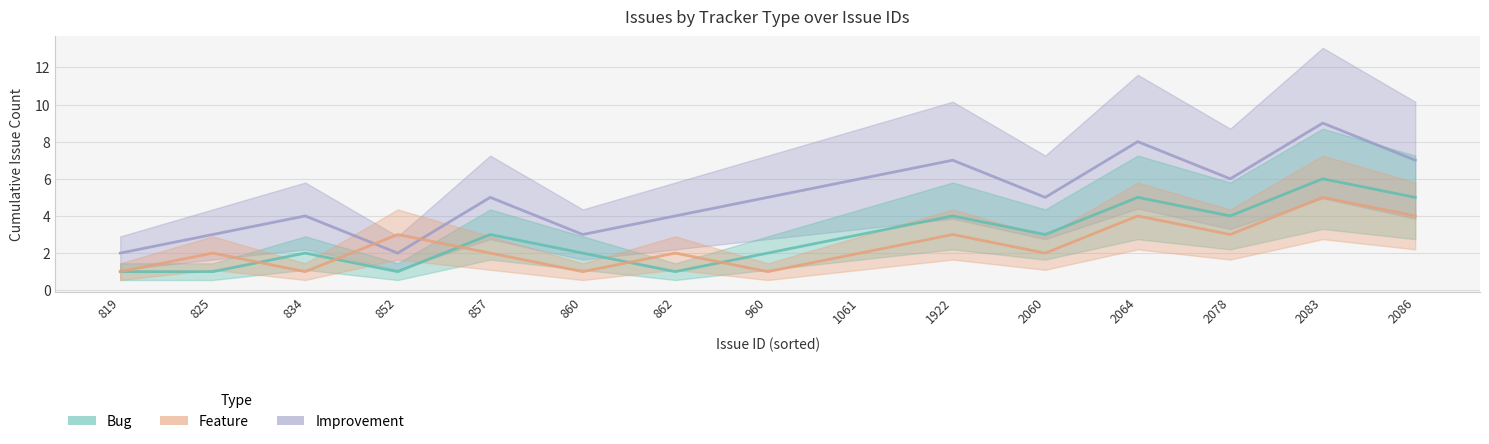

At 1061, list the series in order from largest to smallest.

Improvement, Bug, Feature